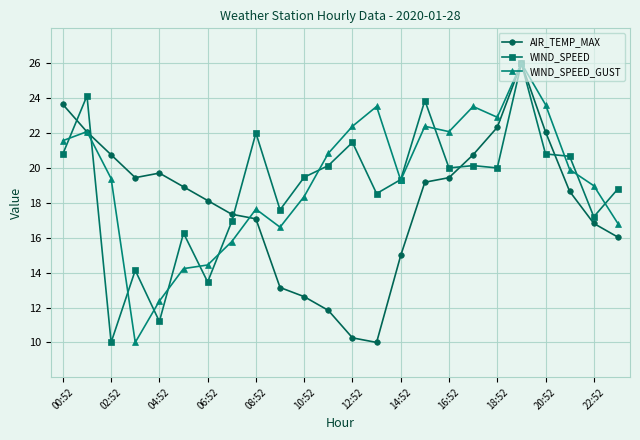

What is the value of the WIND_SPEED point at the 2nd from the left?

24.1